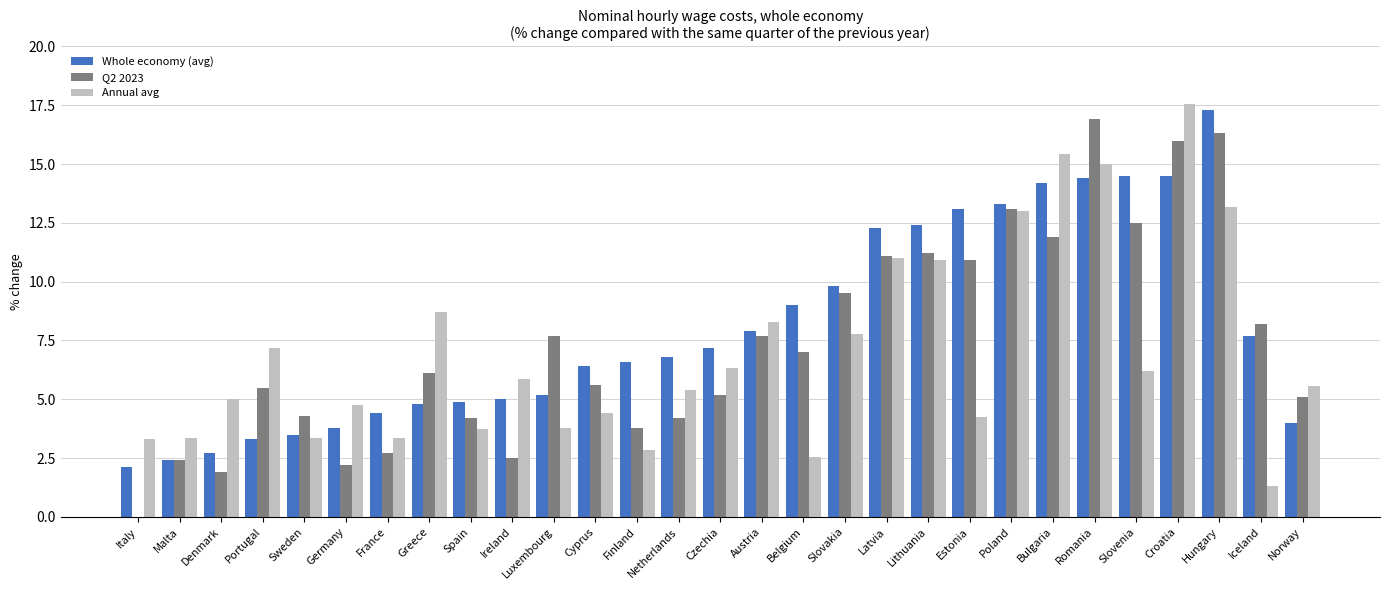

What is the difference between the maximum and minimum values in the Whole economy (avg) series?

15.2